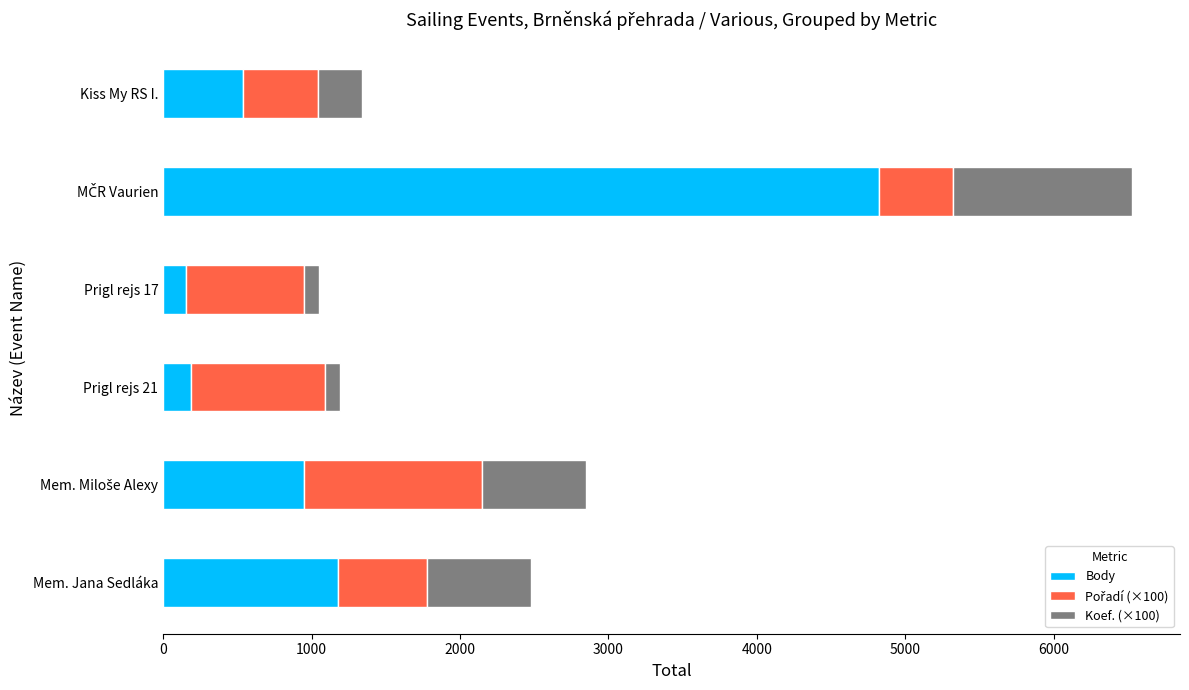

What is the highest value of the Body series?

4824